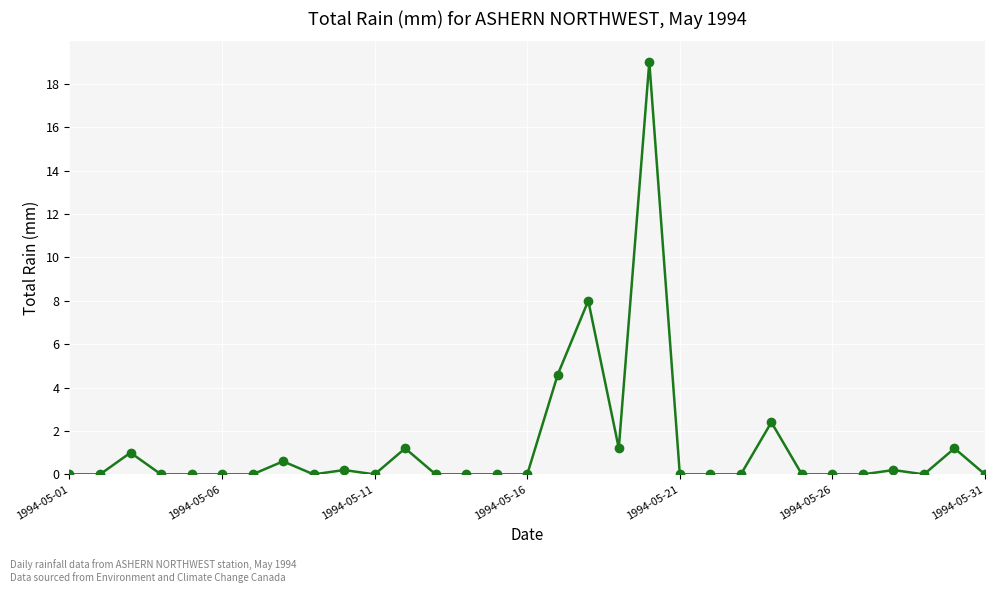

What is the greatest value displayed?

19.0